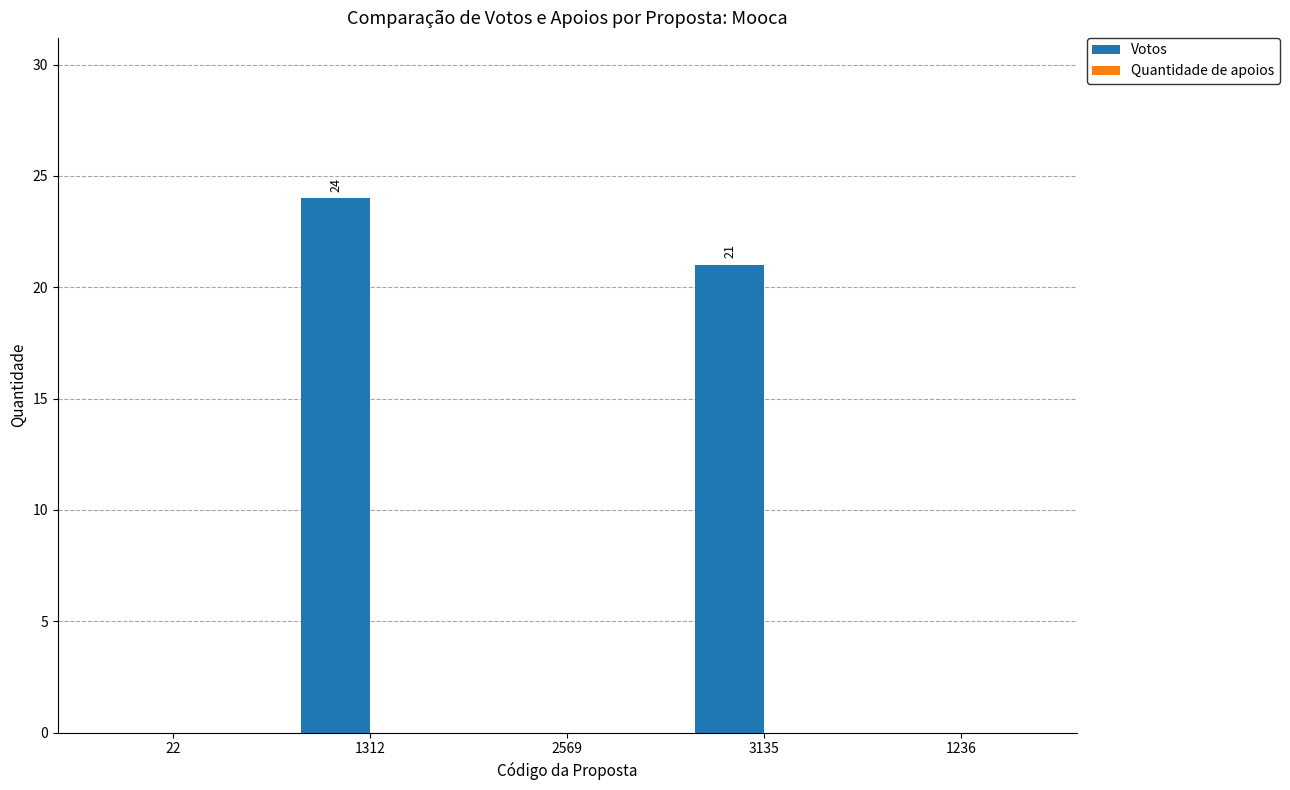

What is the sum of the values at 1312 and 1236?

24